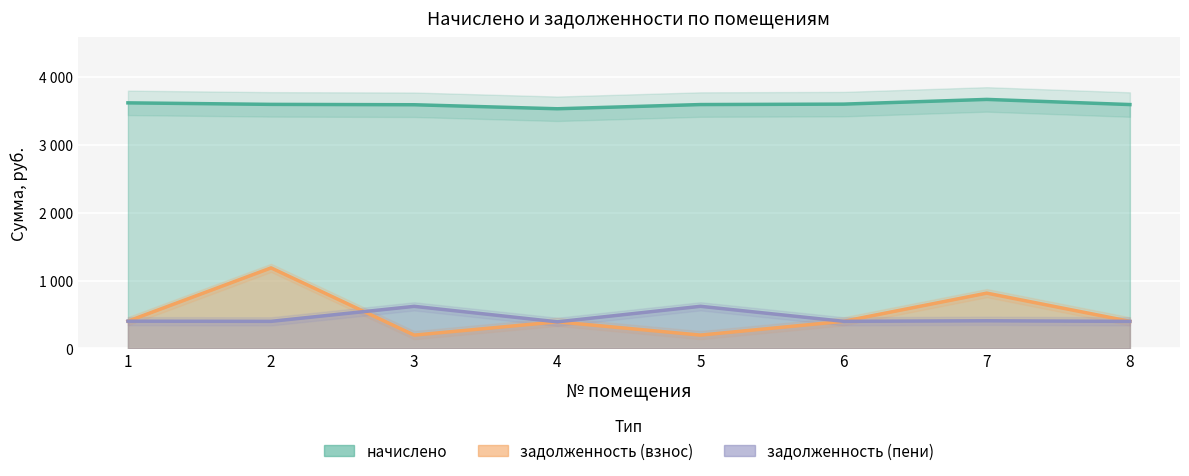

At how many categories does at least one series exceed 520?

8